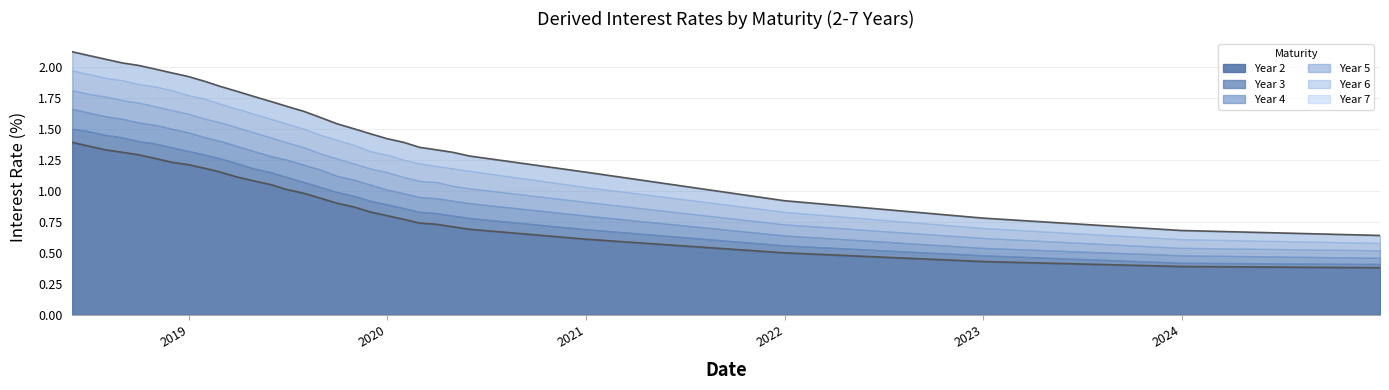

What is the value of the Year 4 point at the 24th from the left?

0.9